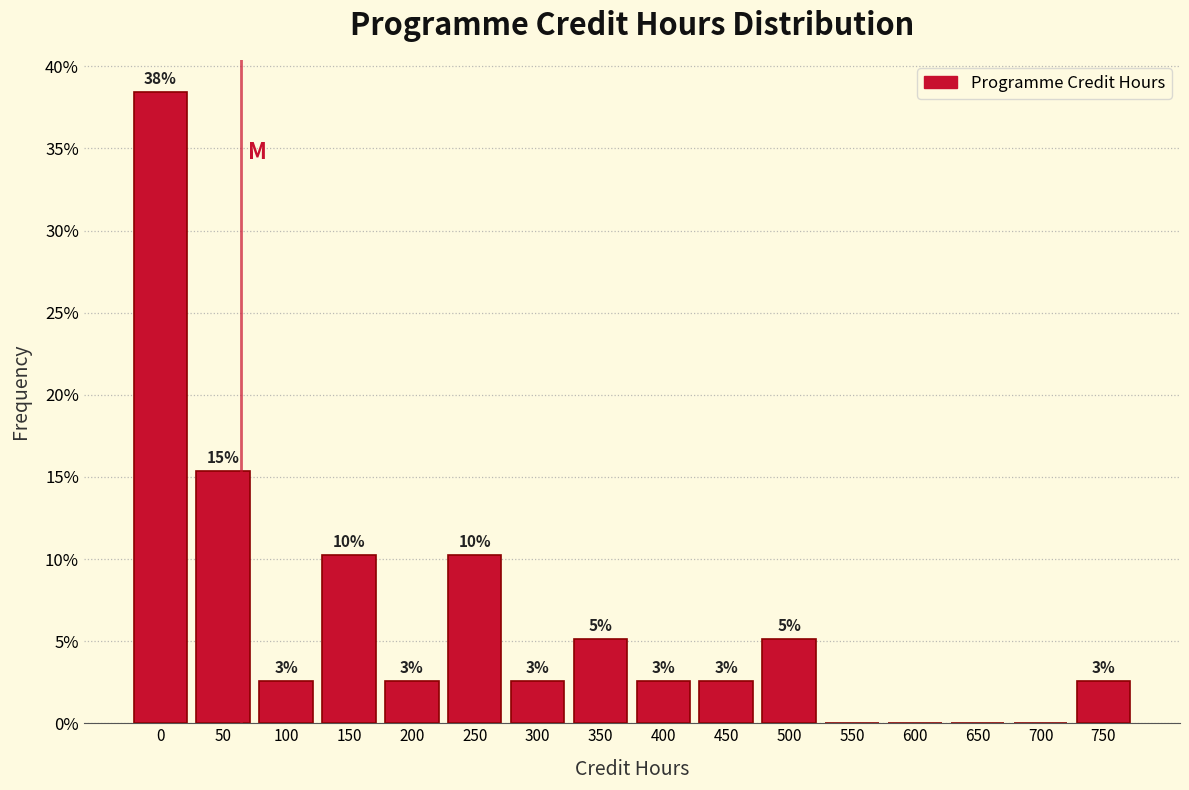

Are the bars horizontal?

No